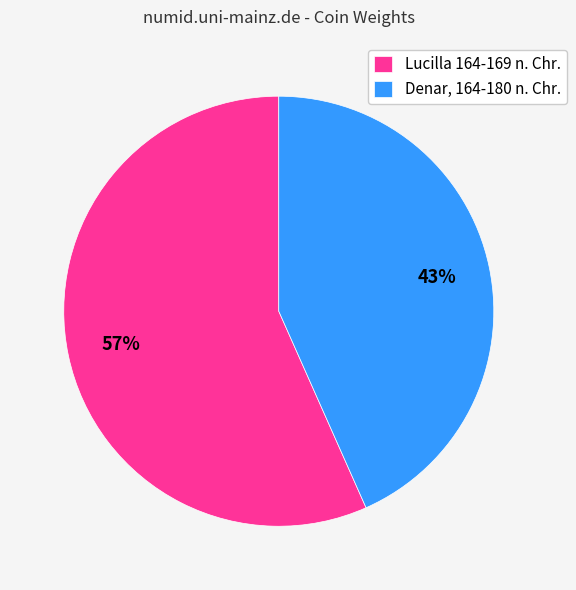

To the nearest percent, what is the average slice percentage?

50%